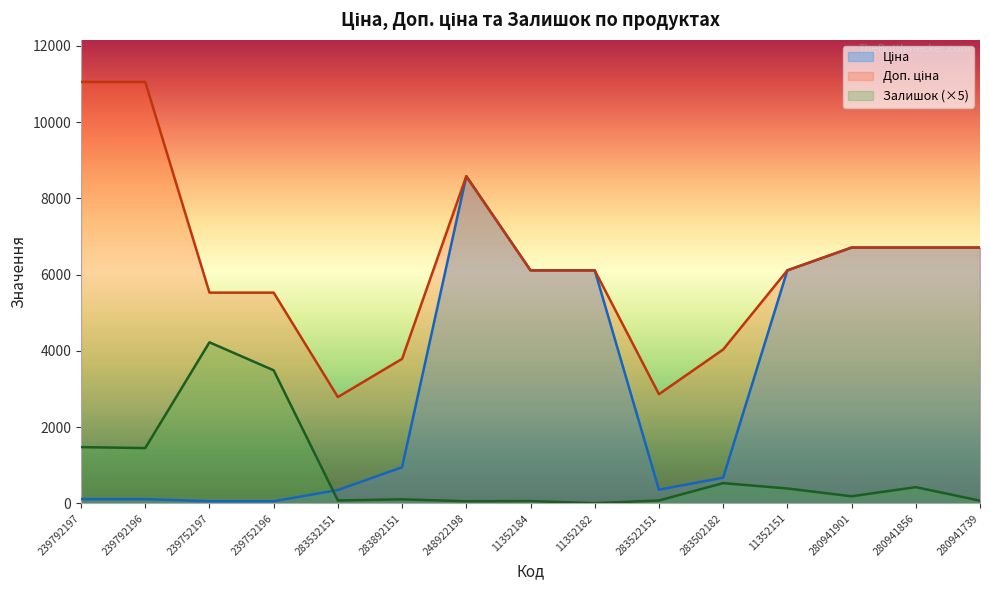

How many data points in Доп. ціна are above 6112?

9